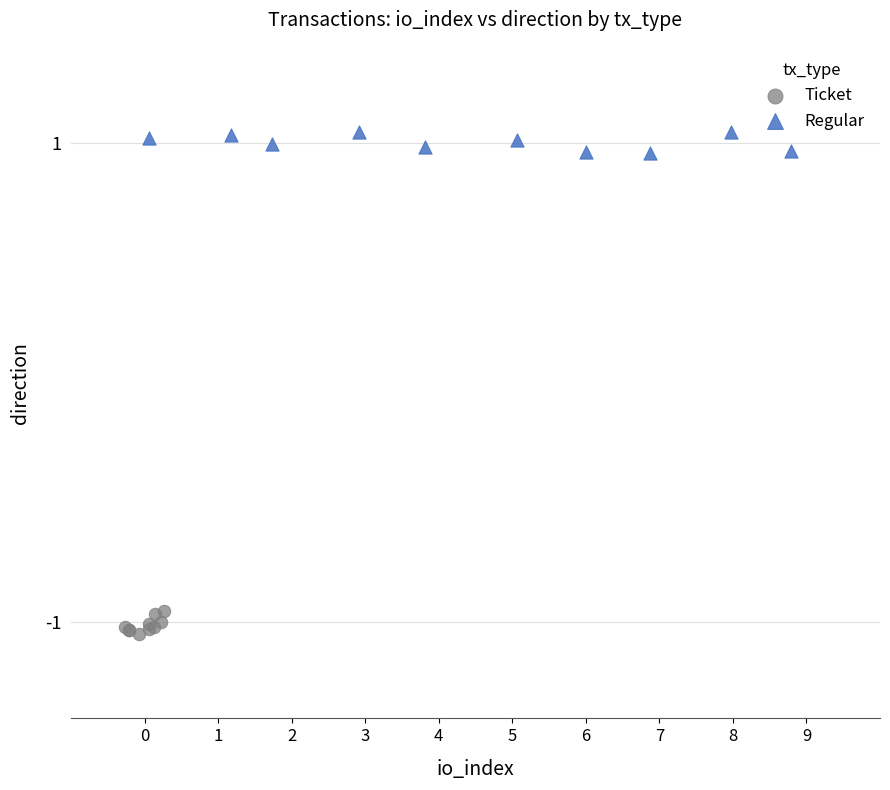

What are all the series names shown in the legend?

Ticket, Regular